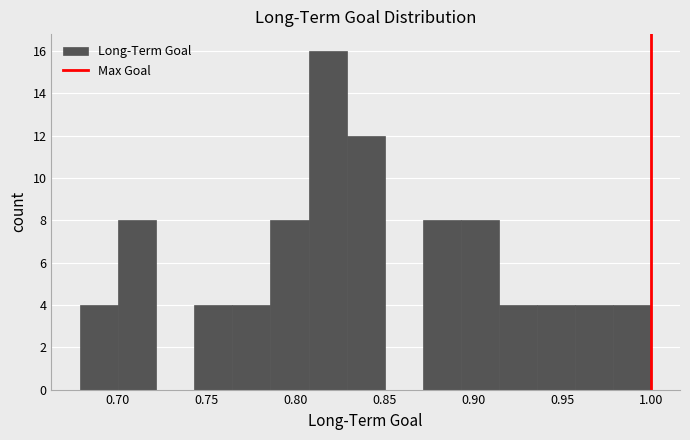

How tall is the bar that spans 0.870 to 0.895 on the x-axis? Neither the bar edges nor the heights are printed on the chart, so give them approximately, as read against the axes.

8